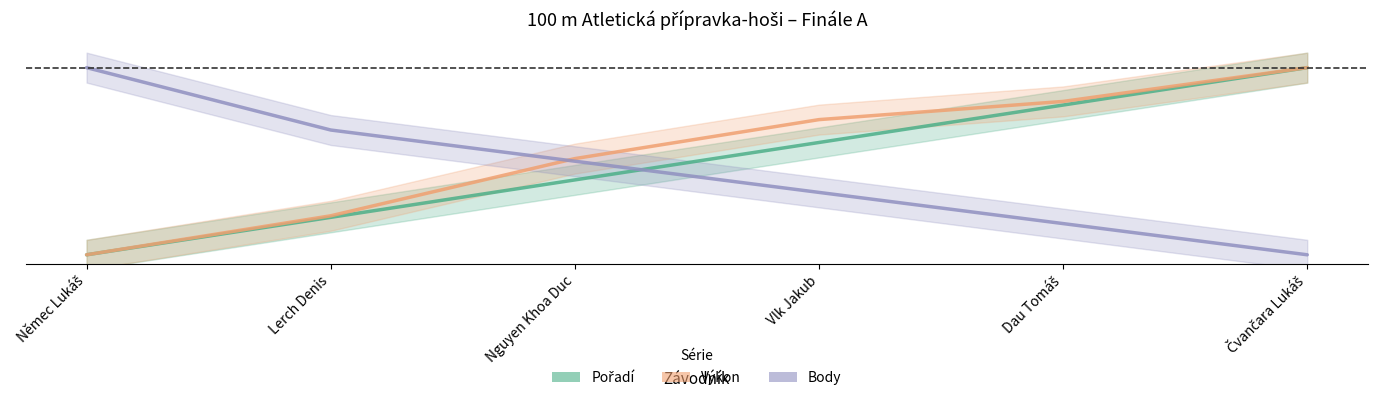

What is the spread (max minus min) of values at Dau Tomáš?

0.7